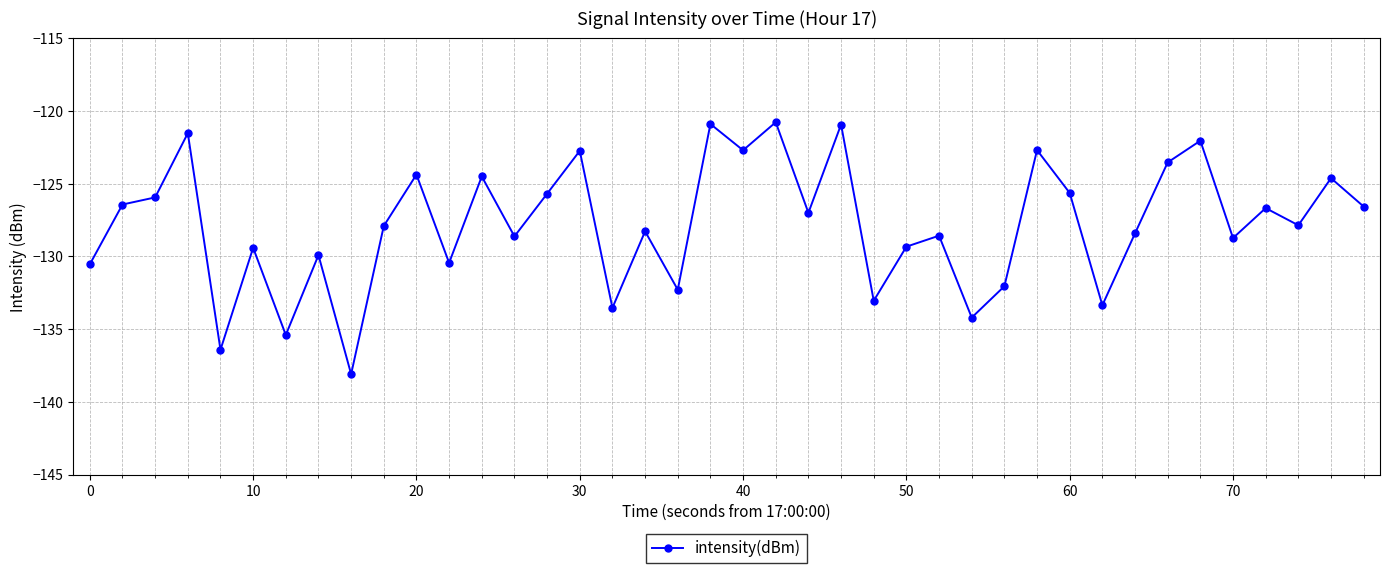

What is the value of the 24th point from the left?

-120.9